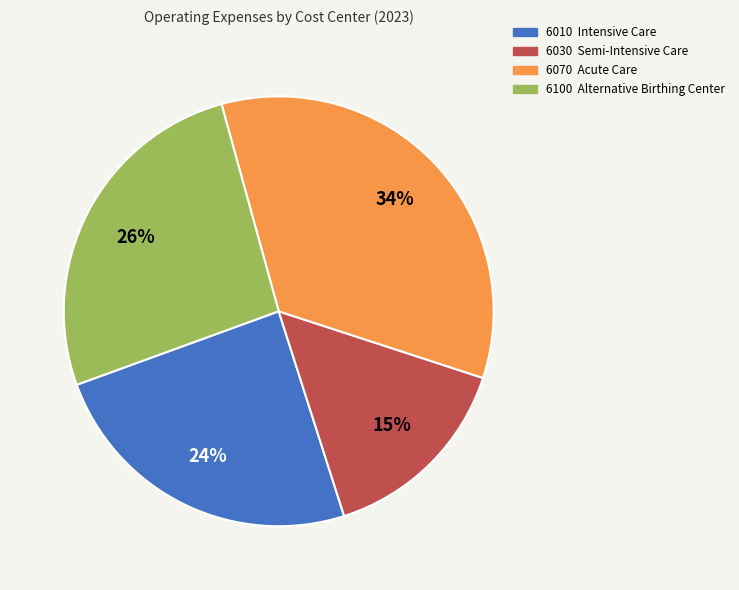

What percentage is the 6030 Semi-Intensive Care slice, to the nearest percent?

15%